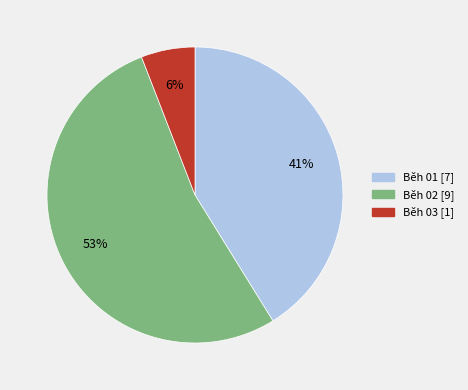

What percentage is the Běh 01 slice, to the nearest percent?

41%